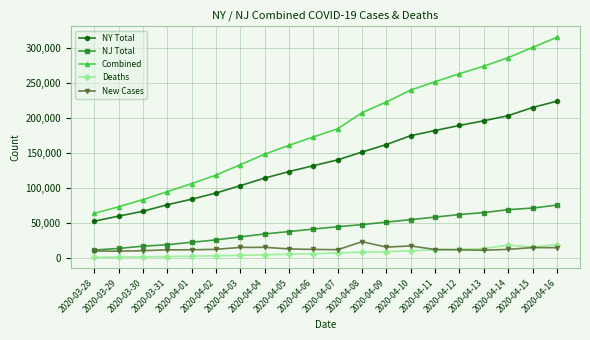

What is the sum of all Deaths values?

152385